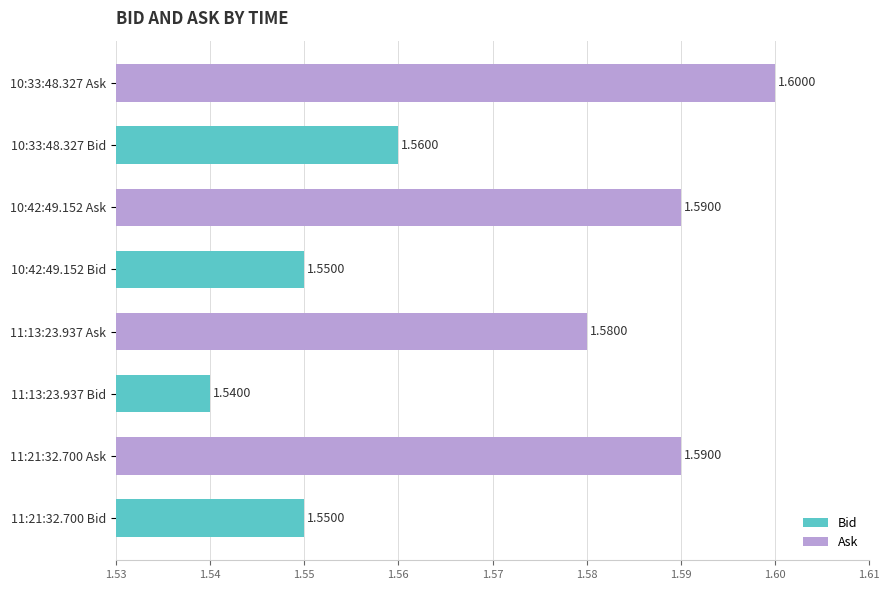

What is the sum of the values at 10:33:48.327 Bid and 10:33:48.327 Ask?

3.2